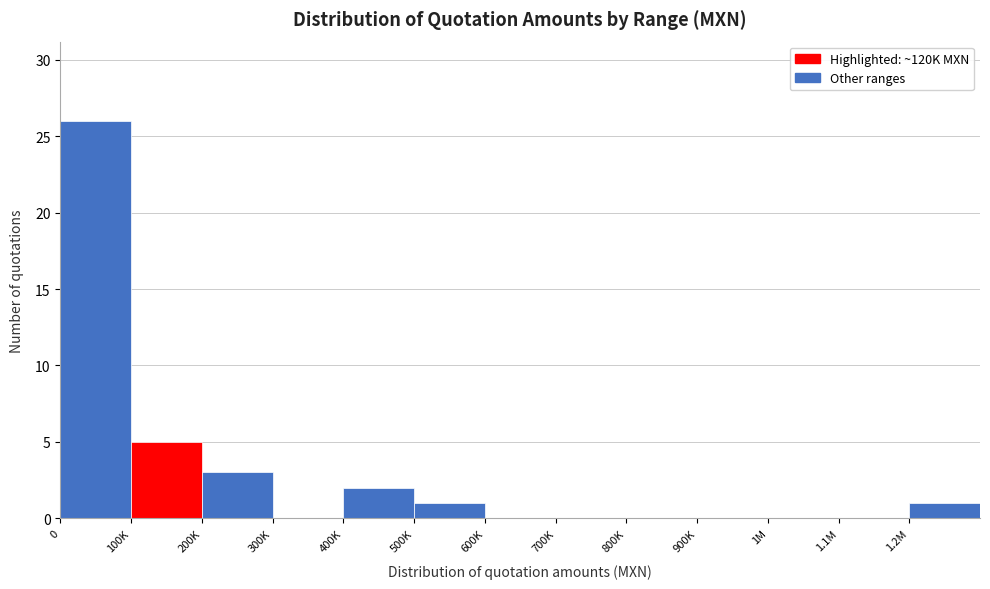

Reading left to right, extract all data points from this chart.

0=26	100K=5	200K=3	300K=0	400K=2	500K=1	600K=0	700K=0	800K=0	900K=0	1M=0	1.1M=0	1.2M=1